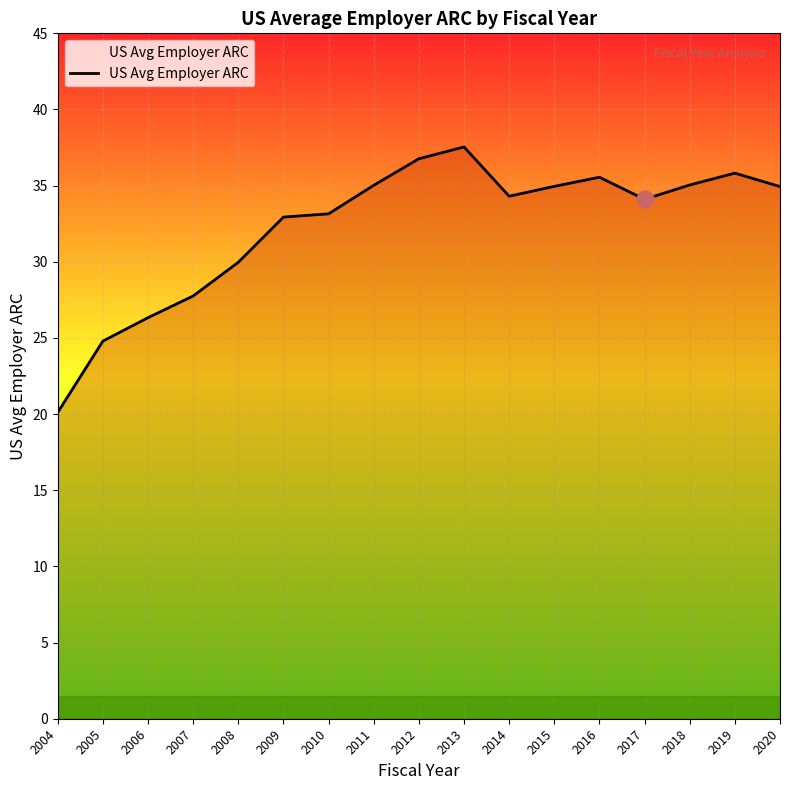

At which category does the chart reach its minimum across all series?

2004